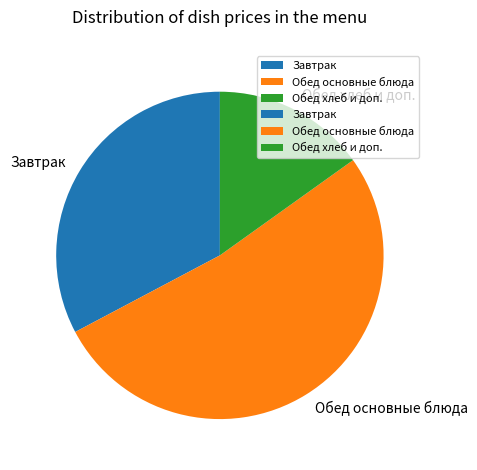

Is there a majority slice in this chart?

Yes